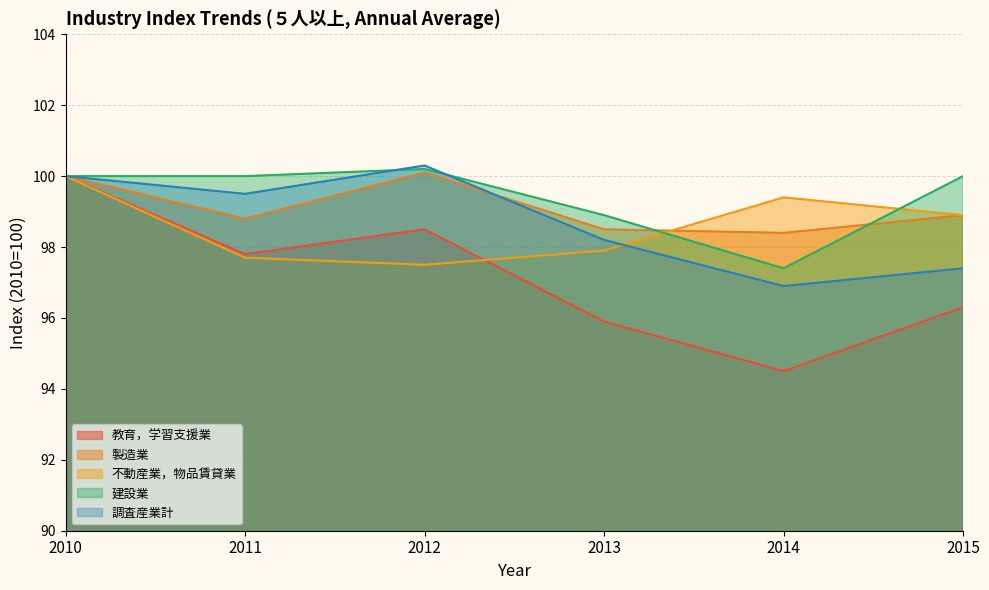

What is the maximum value for 教育，学習支援業?

100.0